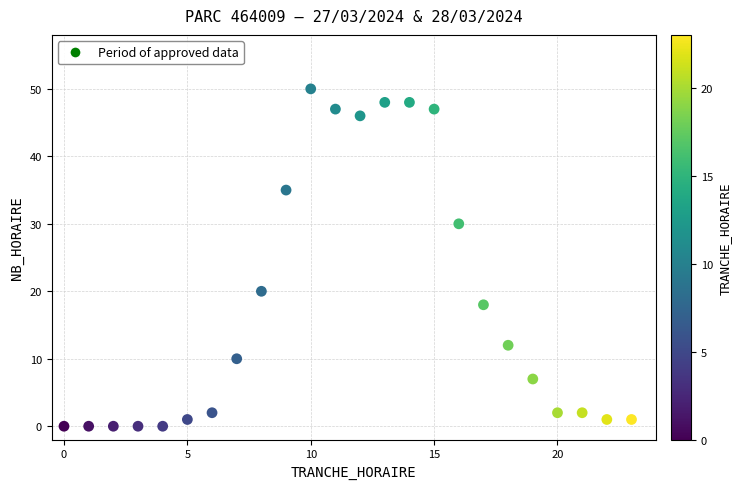

What is the range of X values (max minus min)?

23